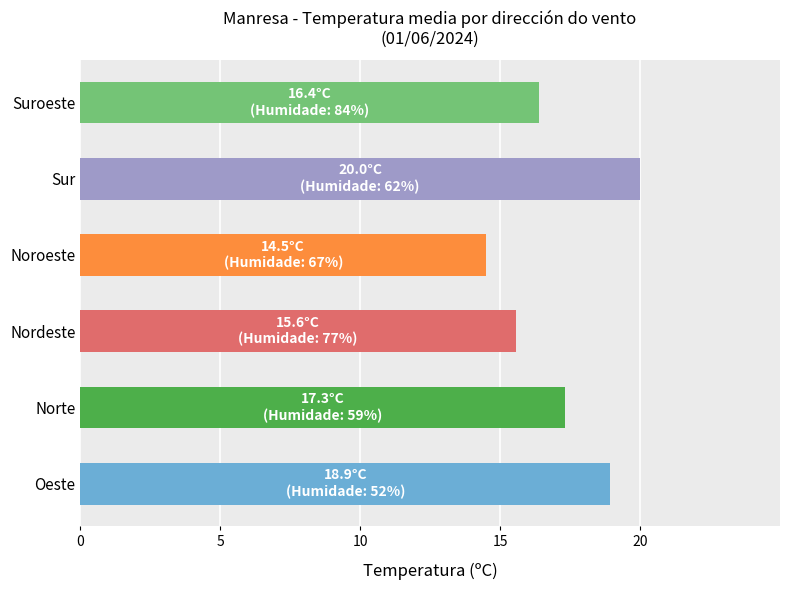

At which label is the value closest to 17?

Norte